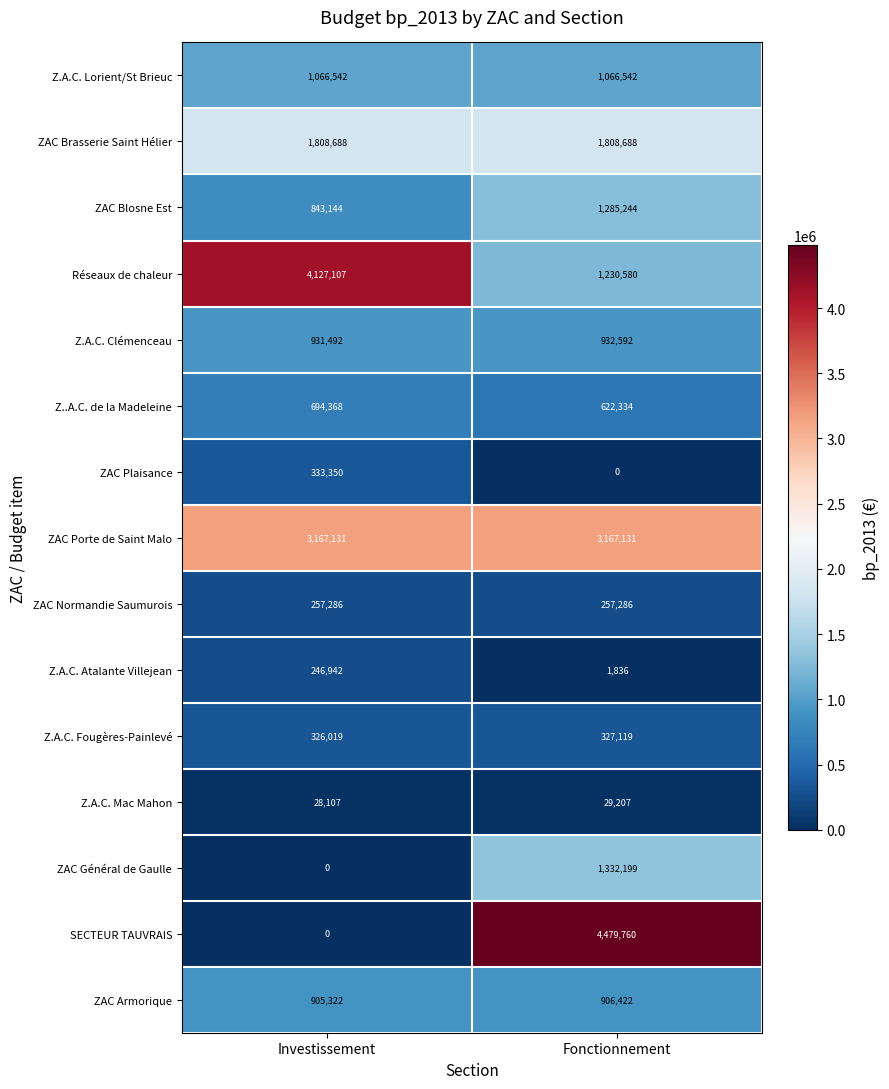

True or false: Z..A.C. de la Madeleine has a value of 925021 at Investissement.

False